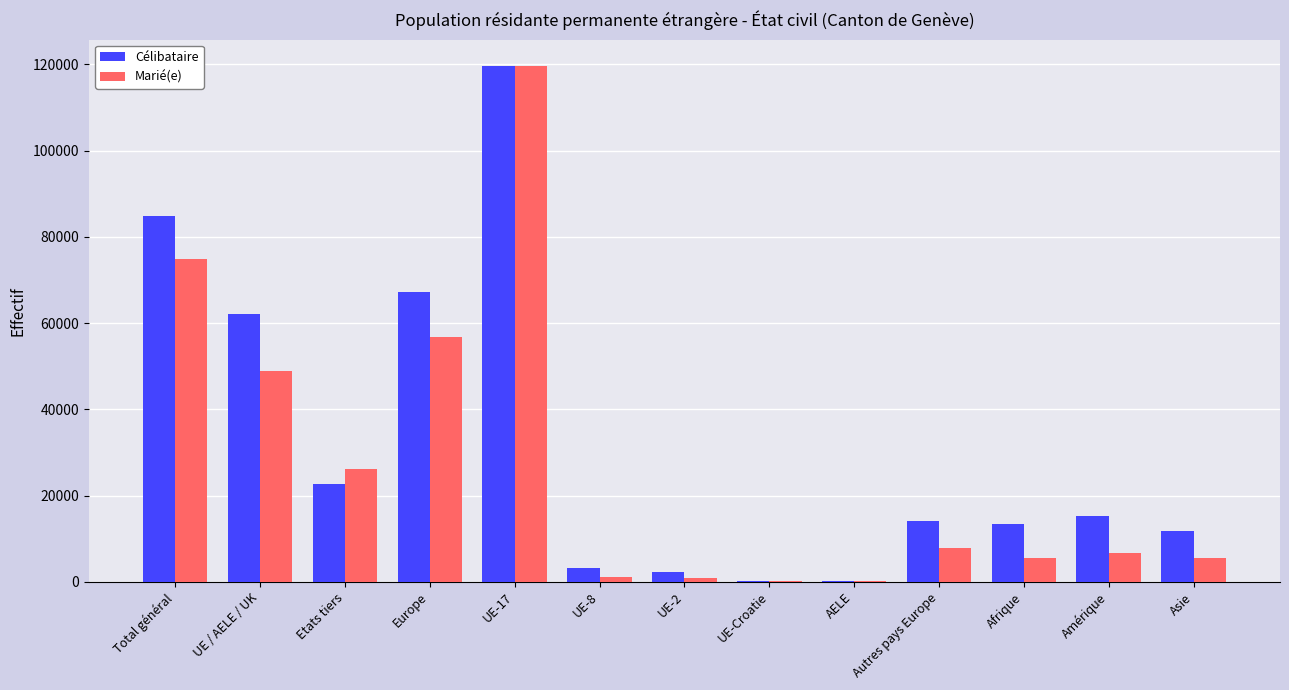

What is the sum of the Marié(e) values at Afrique and Autres pays Europe?

13491